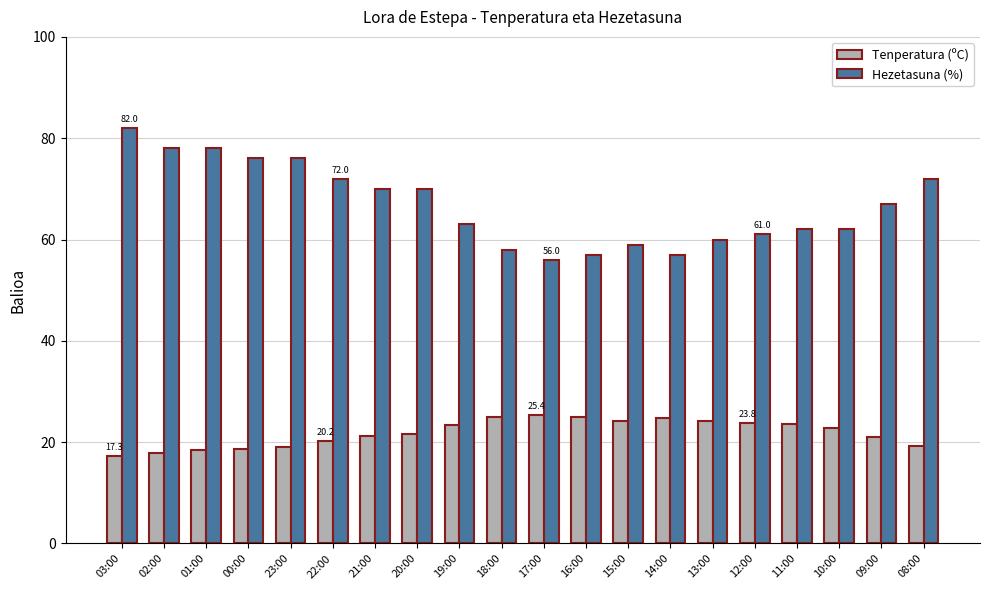

What is the difference between the Hezetasuna (%) values at 02:00 and 23:00?

2.0